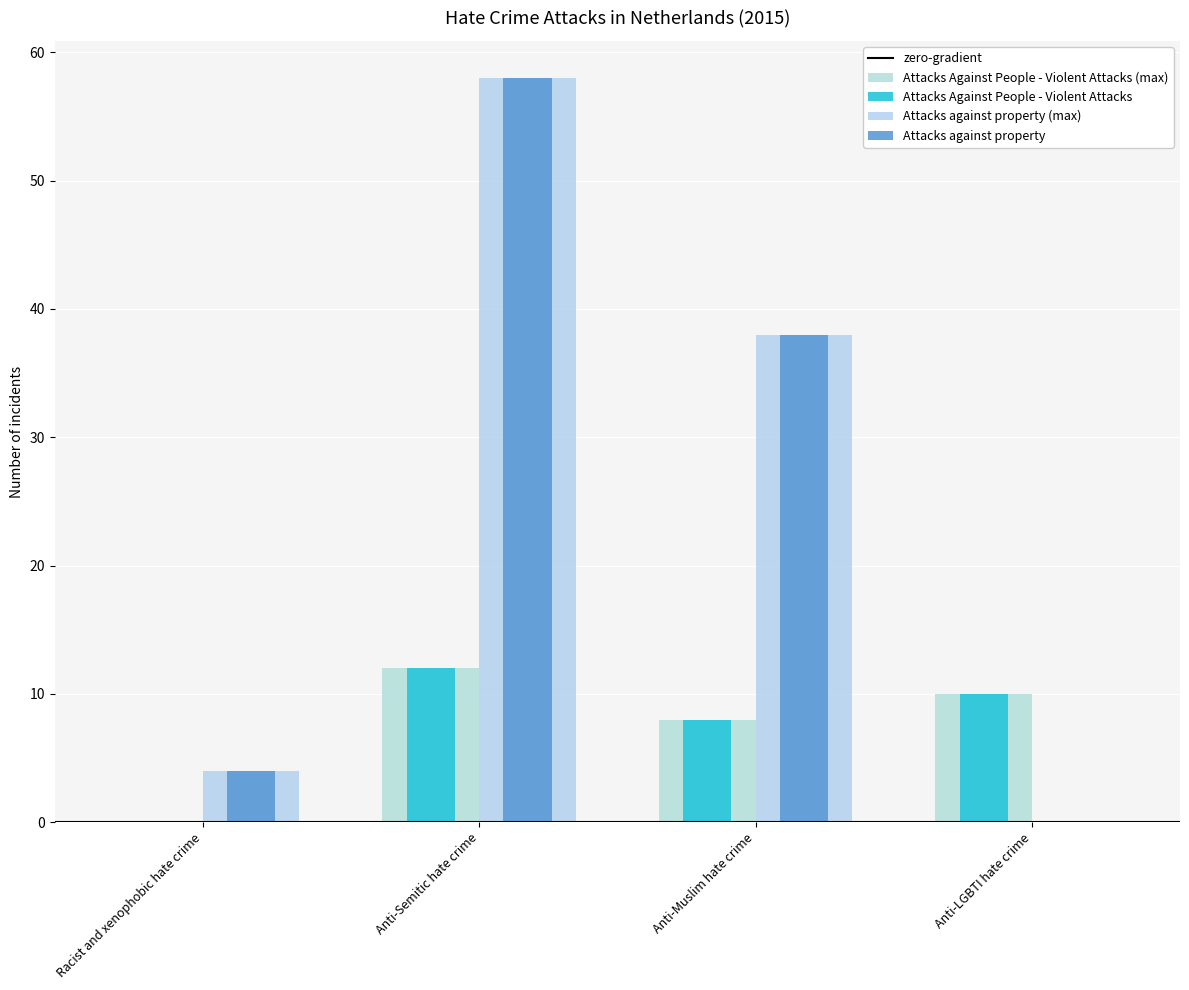

At which category is the sum across all series the highest?

Anti-Semitic hate crime